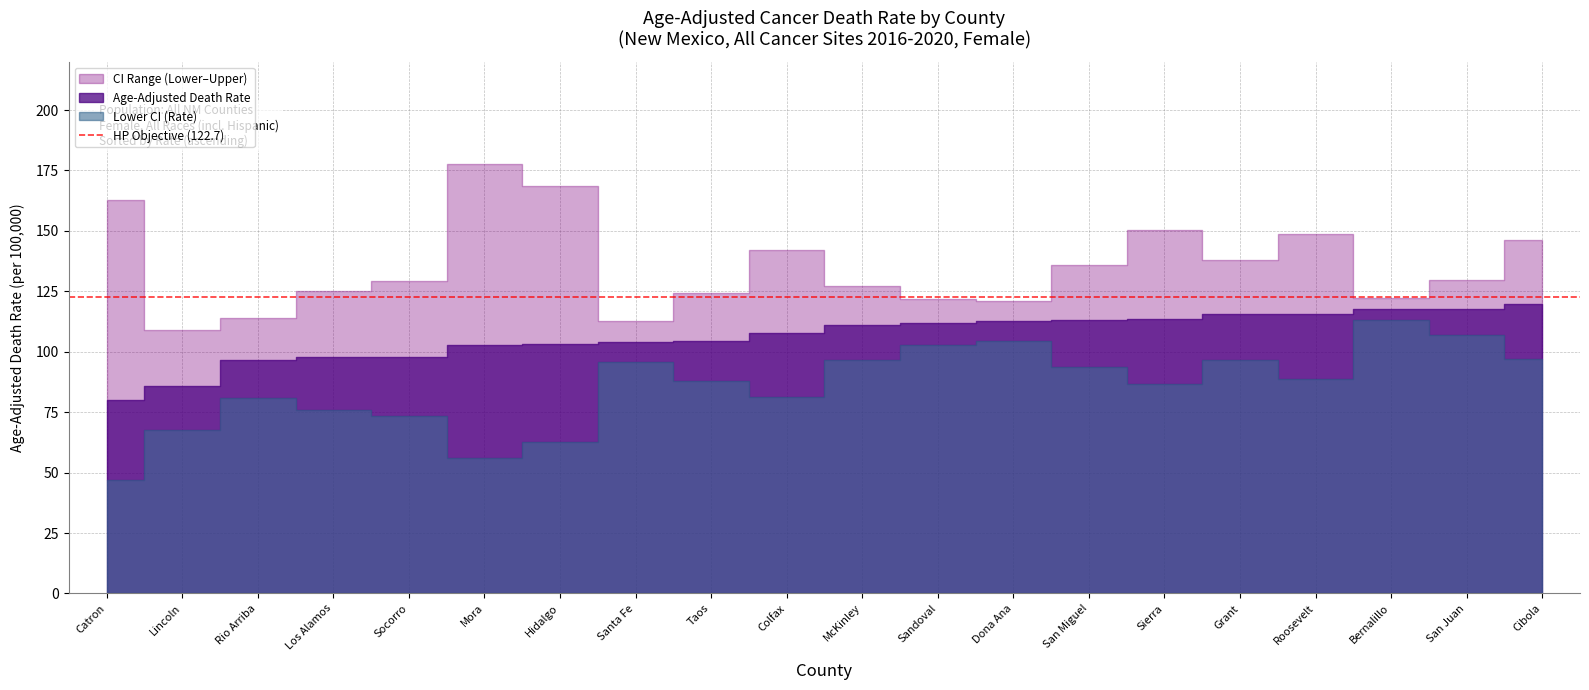

Read the Upper CI (Rate) value at Roosevelt.

148.8